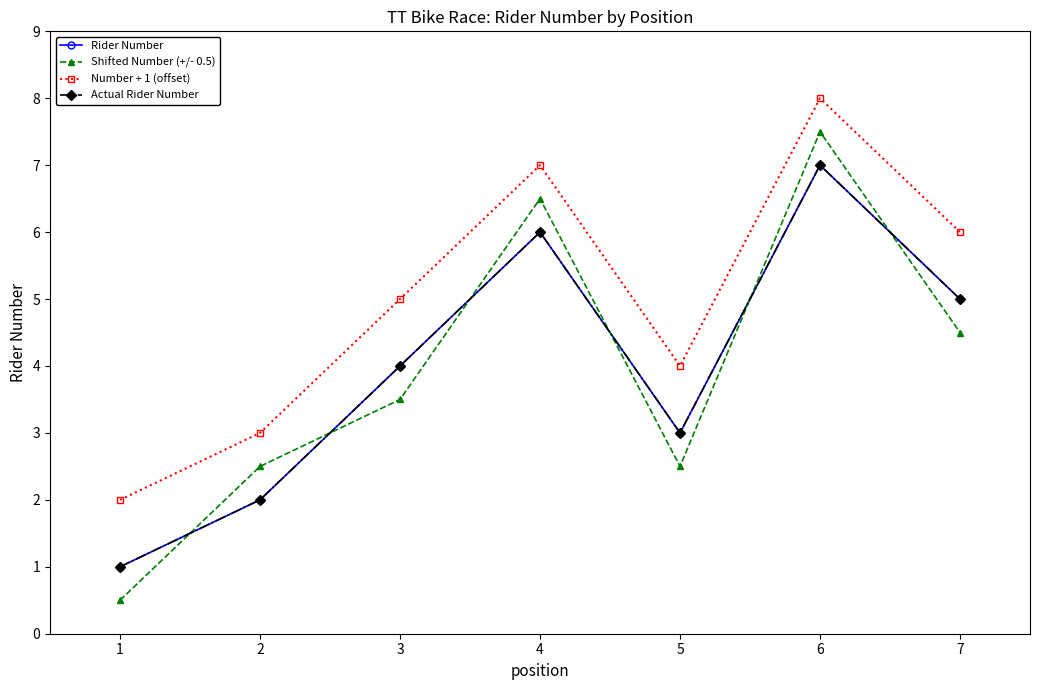

Is this an area chart (filled region under the line)?

No